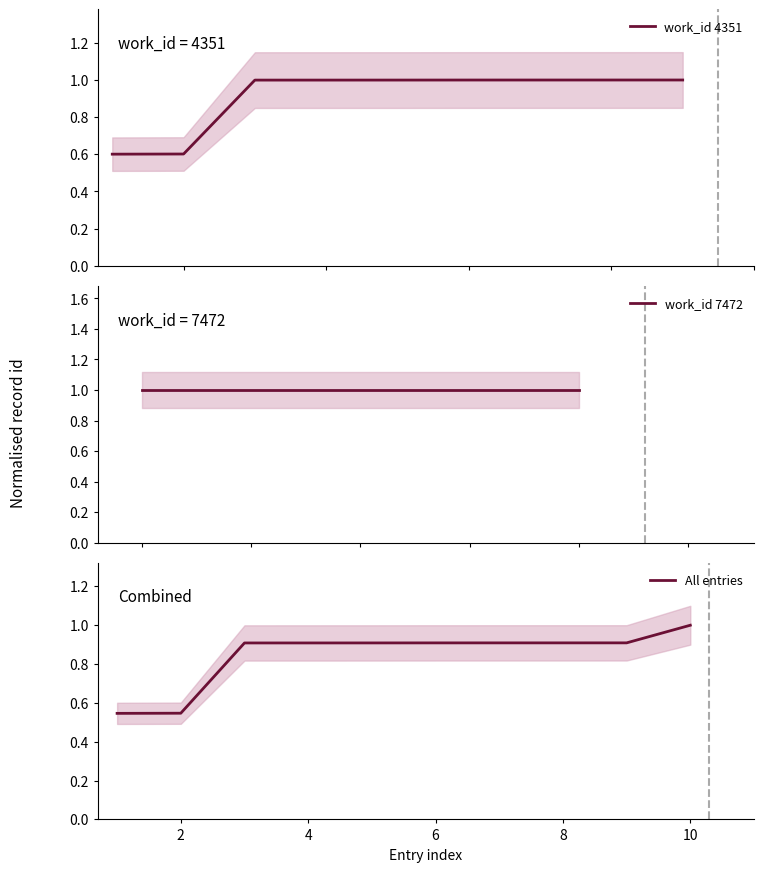

What is the maximum value shown in the chart?

1.0